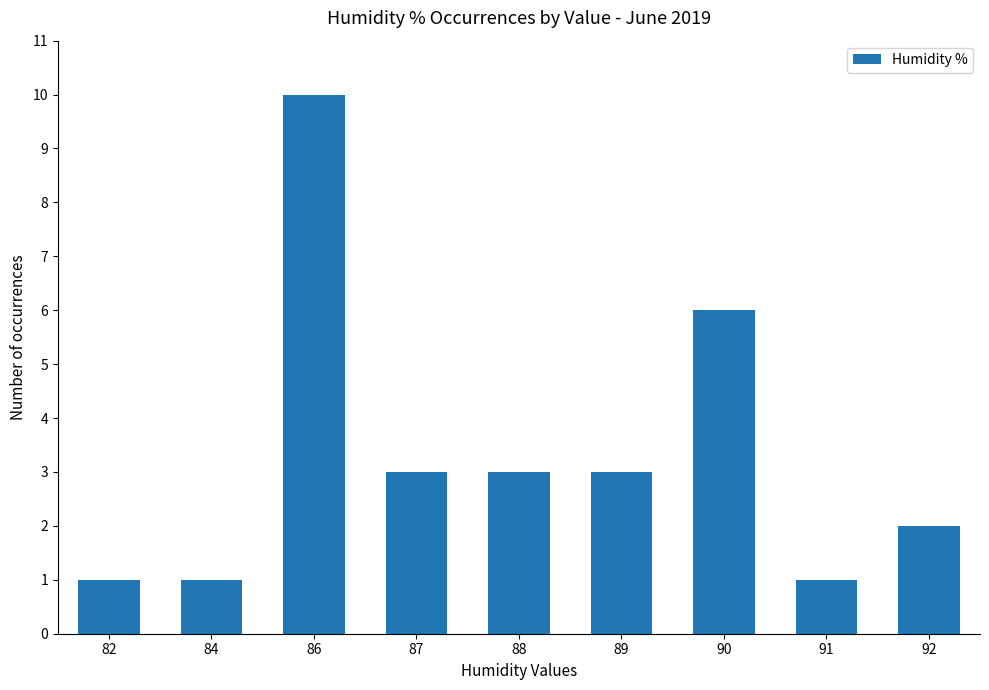

What is the maximum value shown in the chart?

10